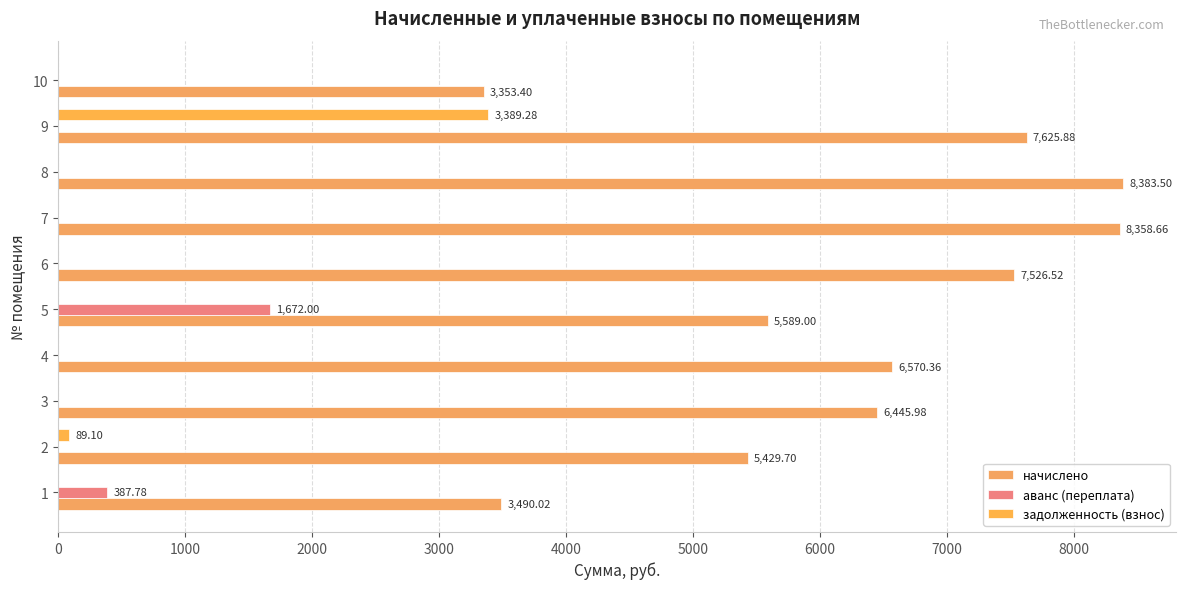

How many categories are shown in the chart?

10